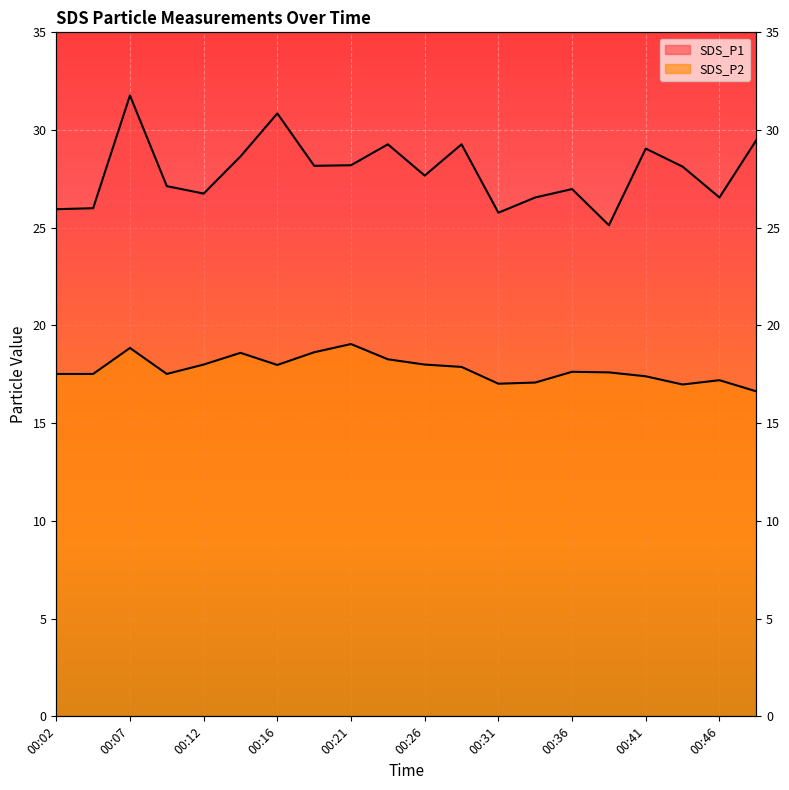

The SDS_P1 series shows 7.2 at 00:24. True or false?

False